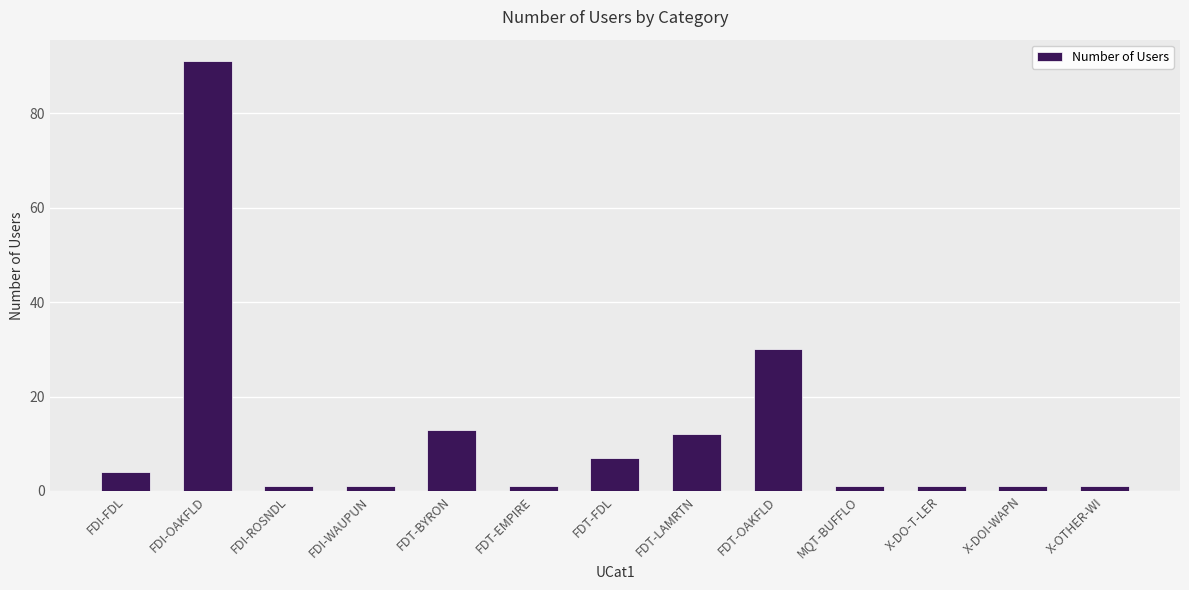

What is the maximum value shown in the chart?

91